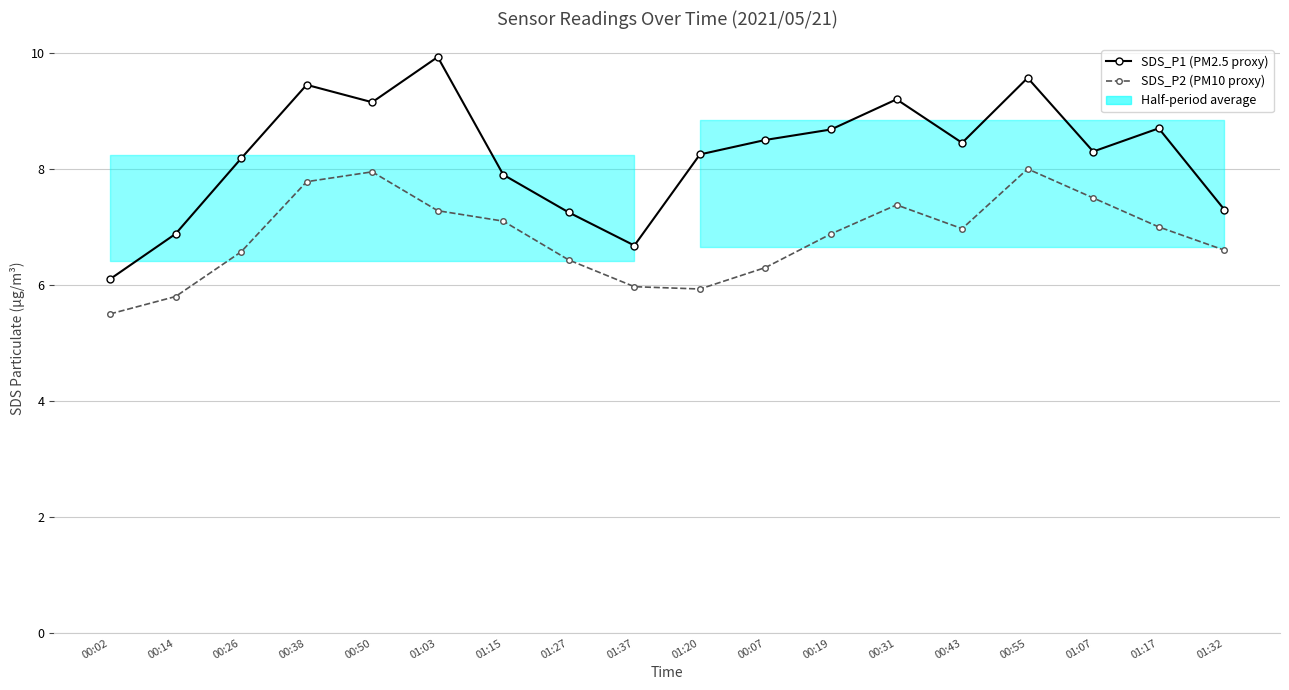

At which category is the sum across all series the highest?

00:55